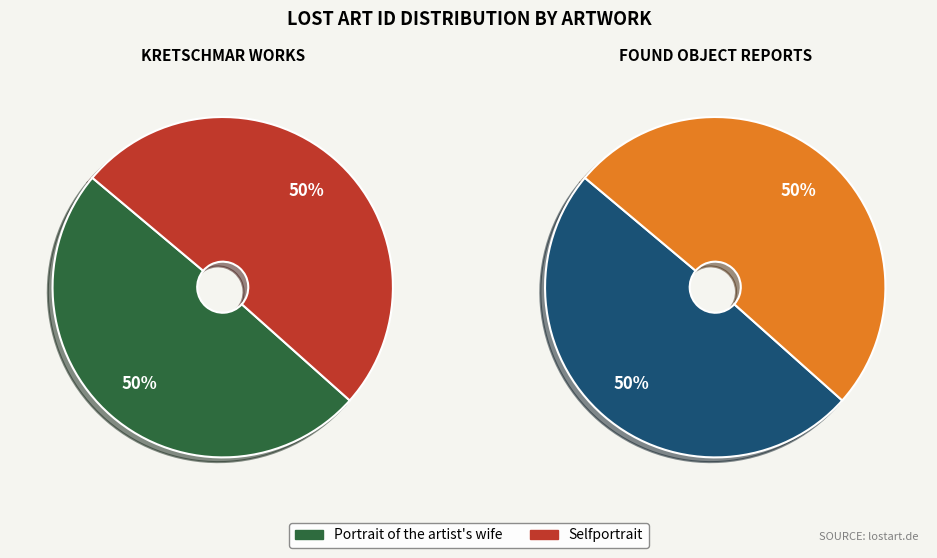

What is the largest slice in the pie chart?

Selfportrait